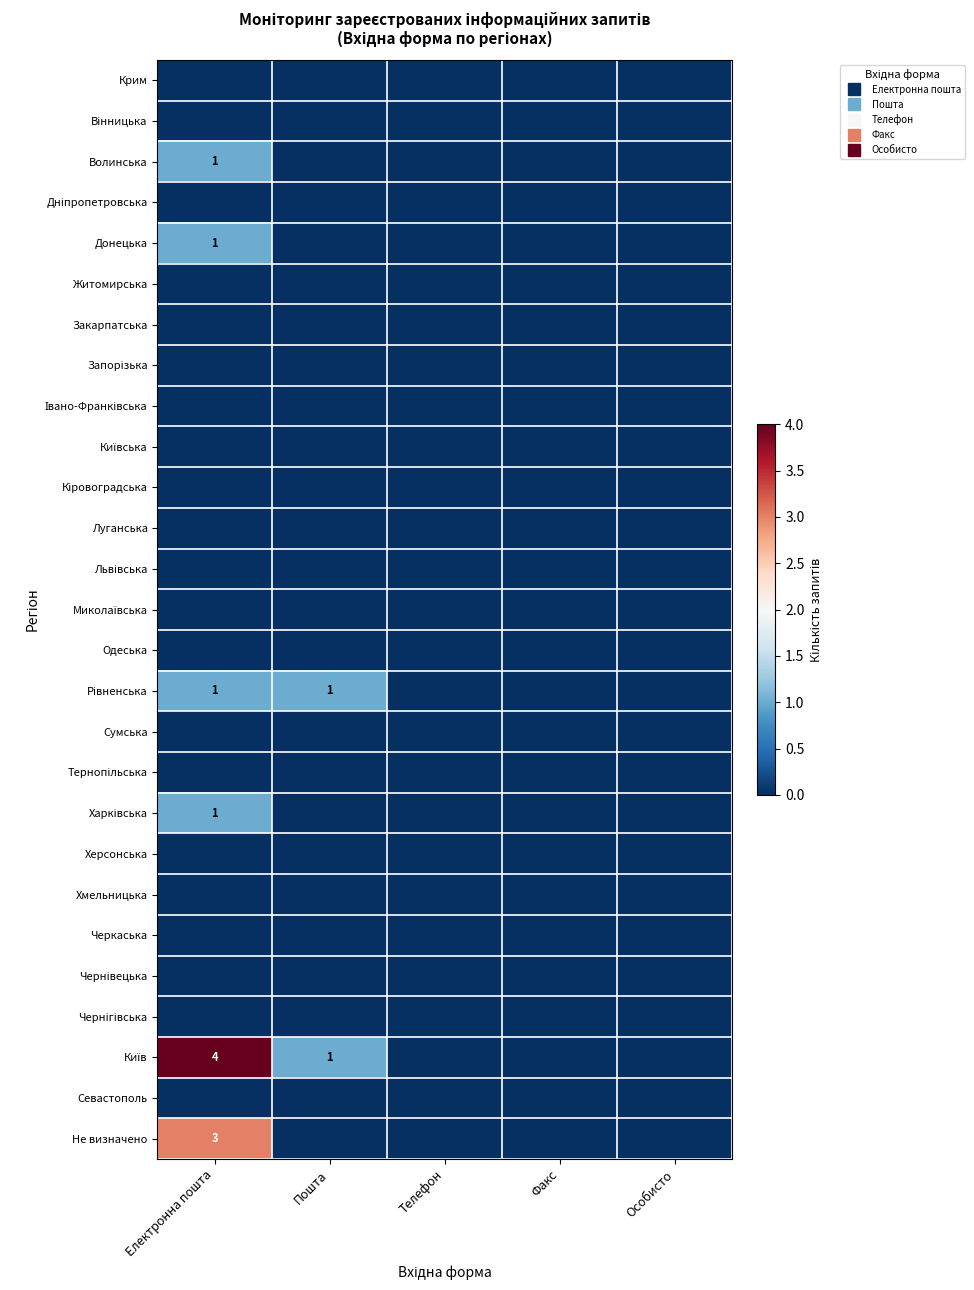

Is the value of Хмельницька at Факс greater than the value of Тернопільська at Телефон?

No